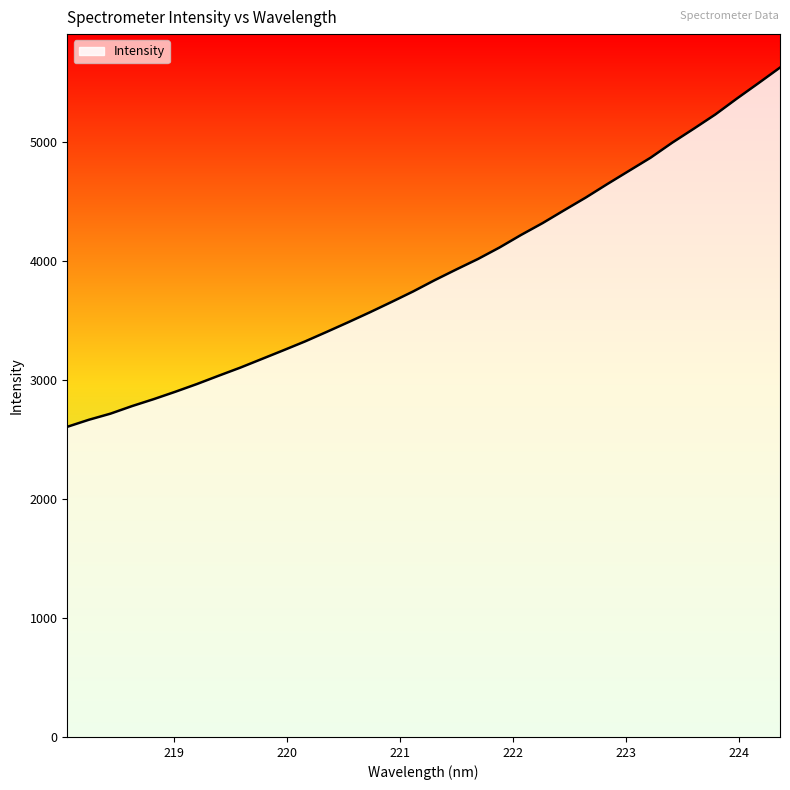

What is the greatest value displayed?

5623.3